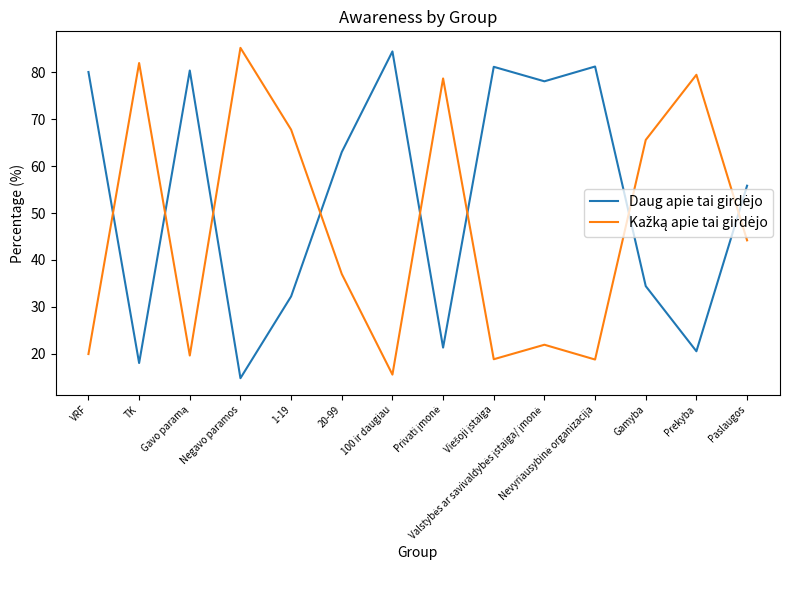

Count the number of categories in the chart.

14